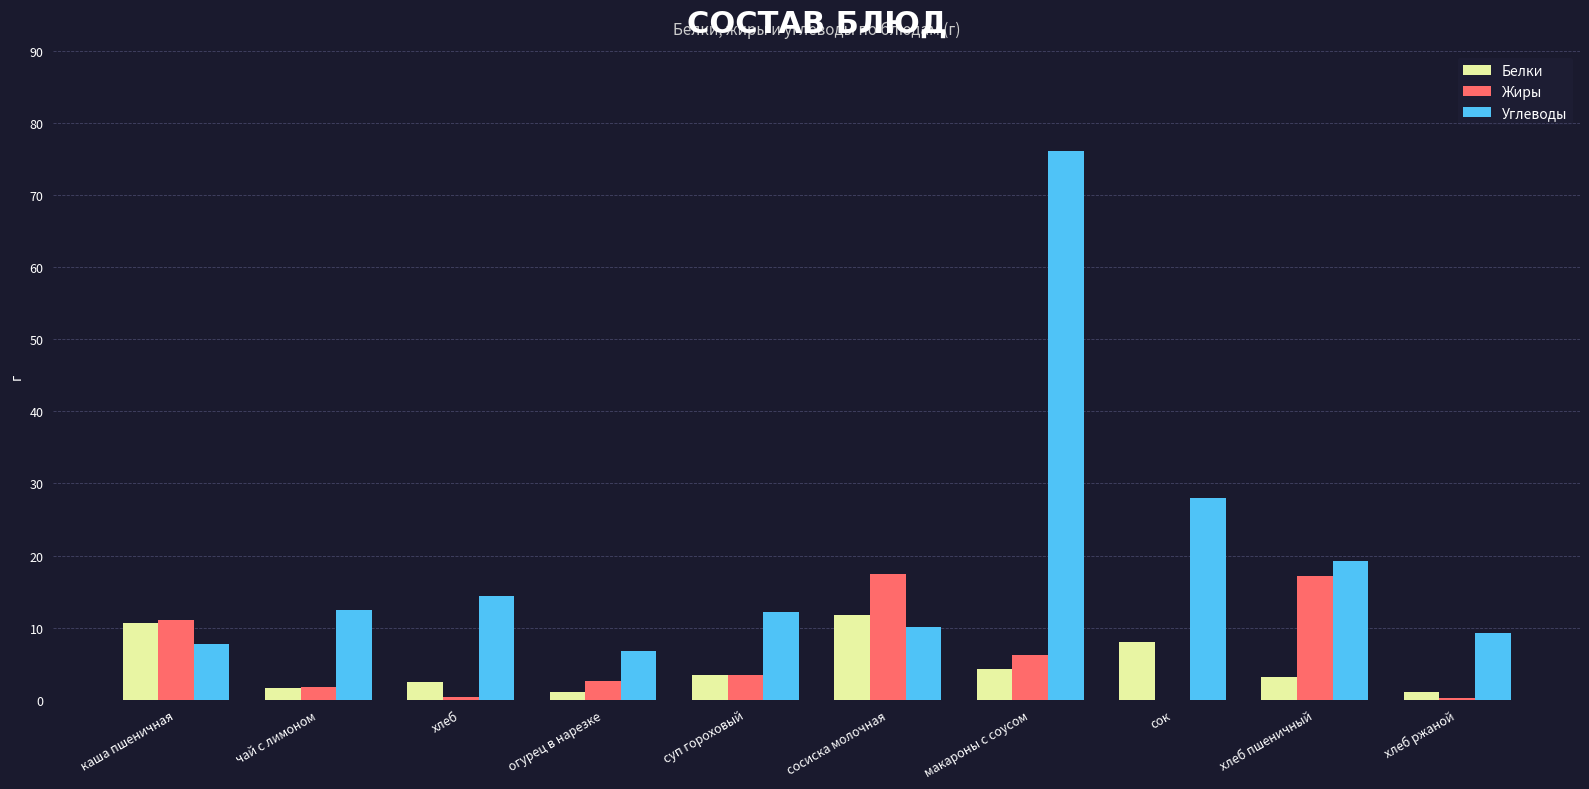

True or false: Жиры has a value of 6.2 at макароны с соусом.

True